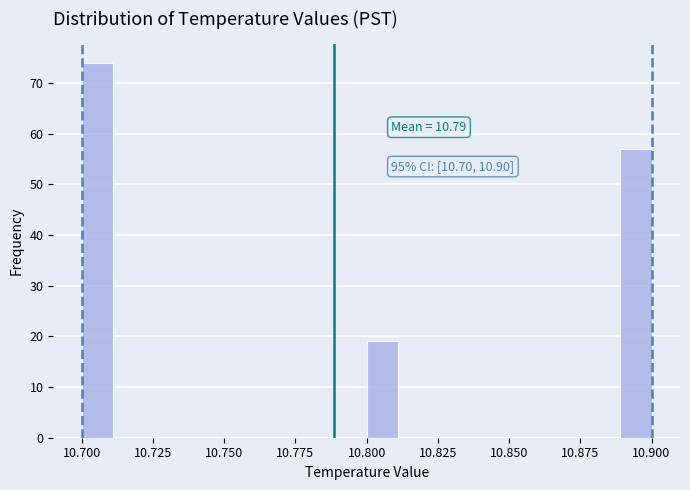

Around what value on the x-axis is the tallest bar? Give the approximate position of its centre, as read against the axis.

10.705